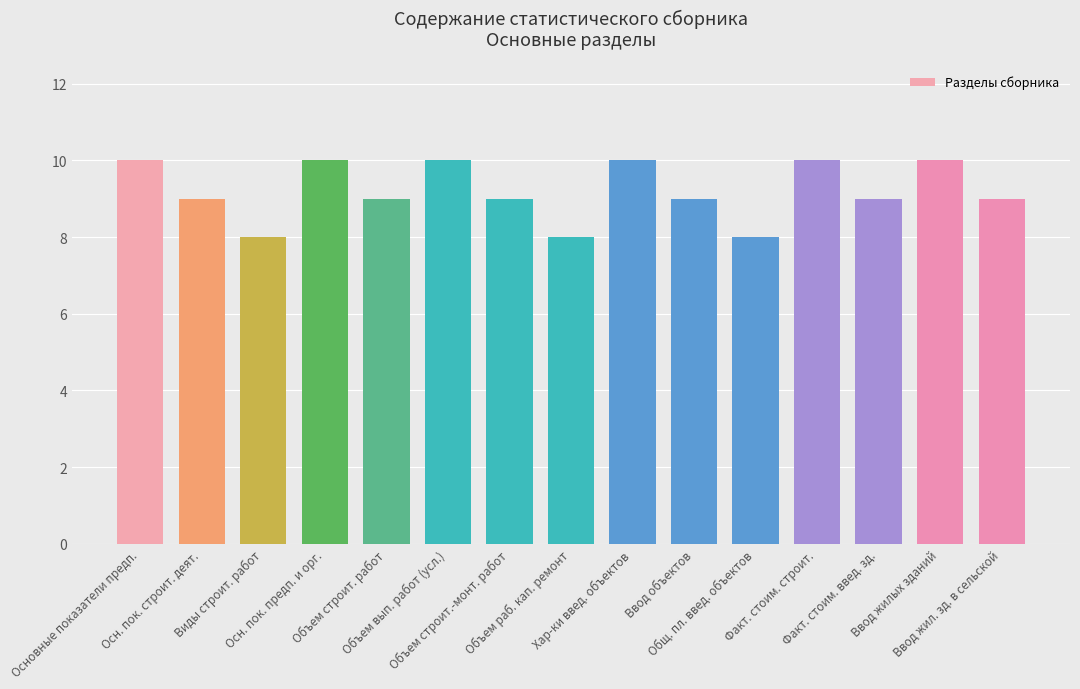

The value at Виды строит. работ is 8. True or false?

True